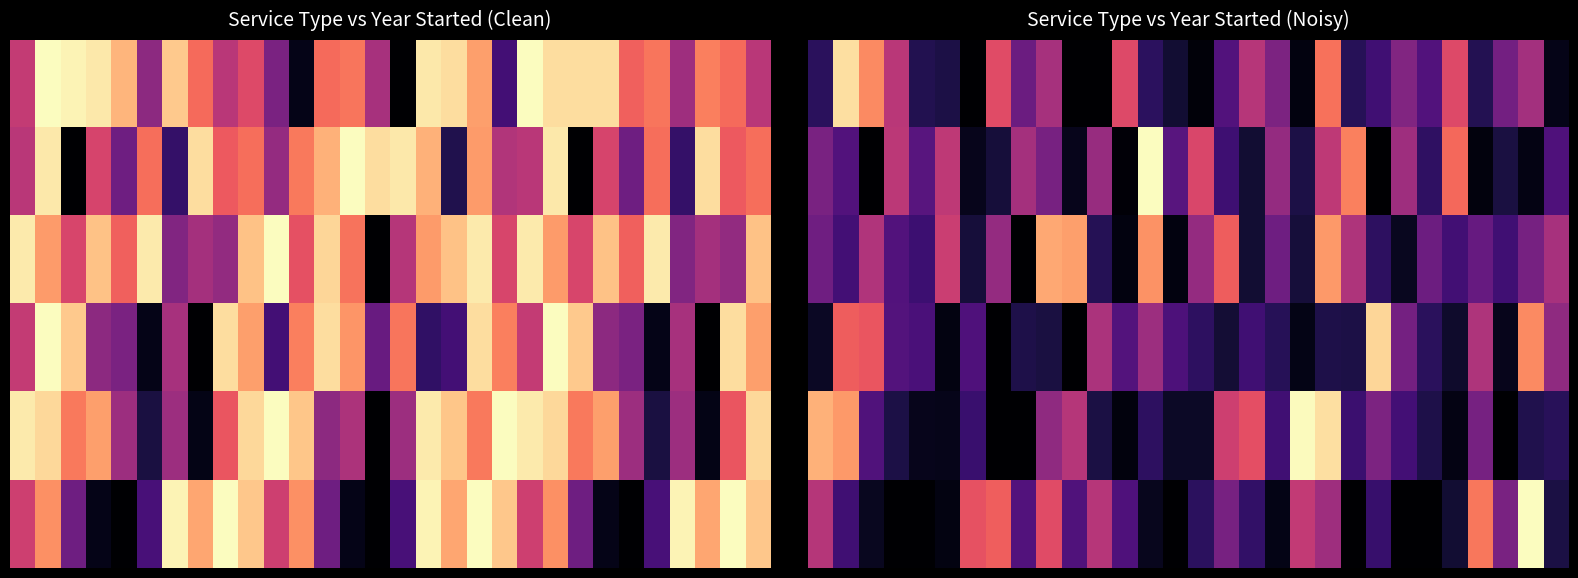

Count the number of categories in the chart.

30